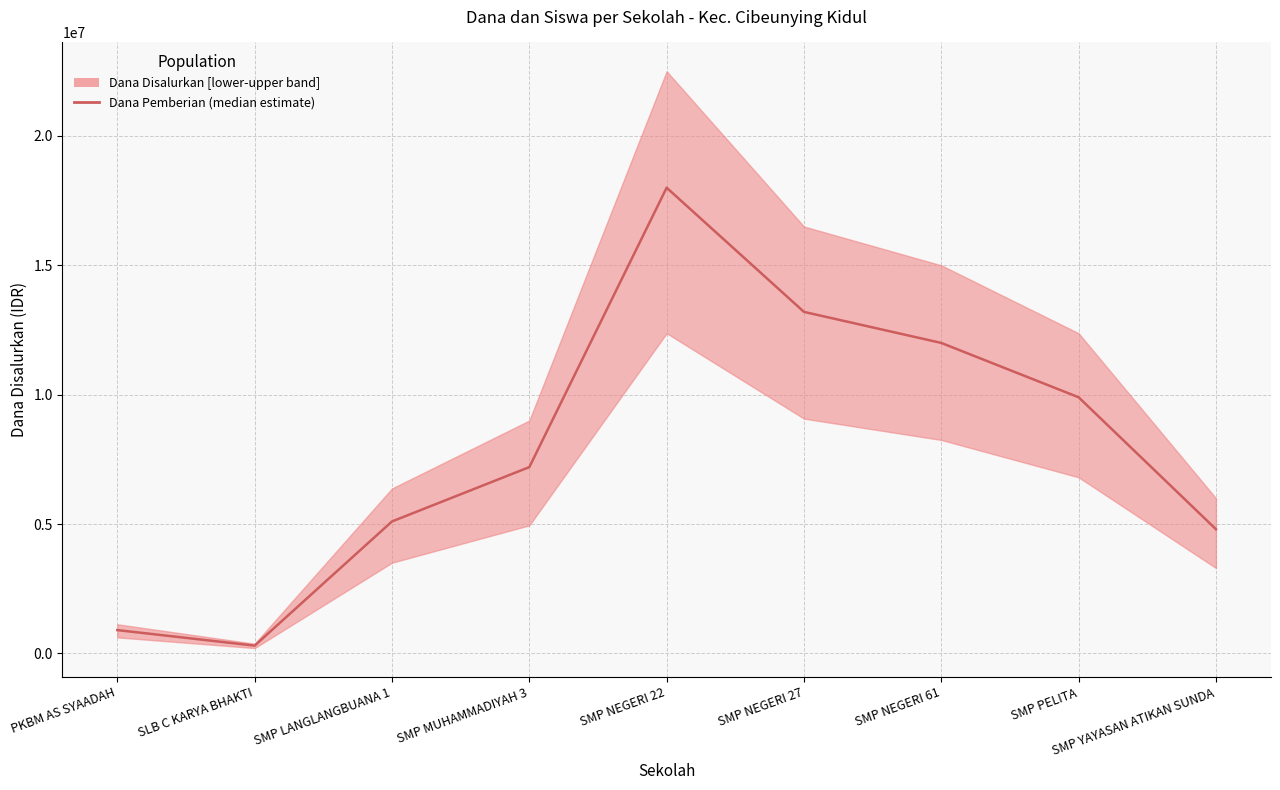

Is it true that the value at SLB C KARYA BHAKTI is 300000?

True